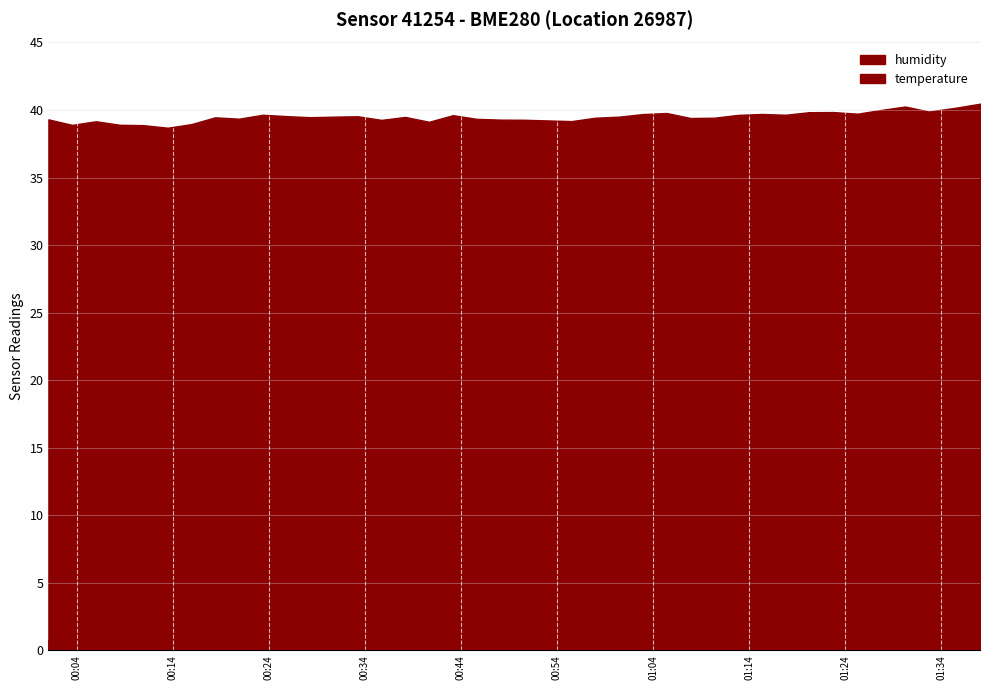

Which category has the lowest value across all series?

01:38